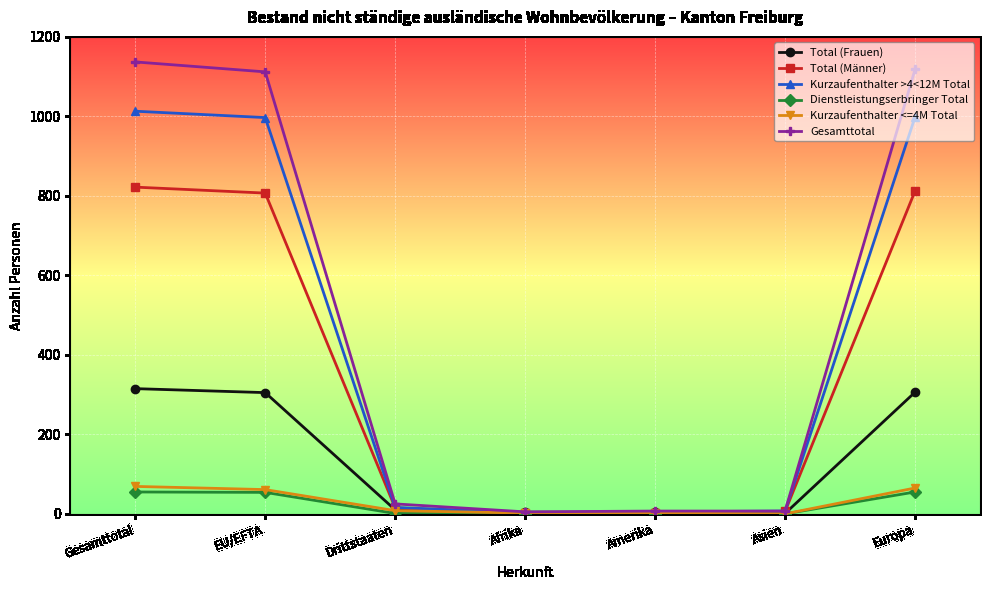

How many intersections are there between Total (Männer) and Total (Frauen)?

2